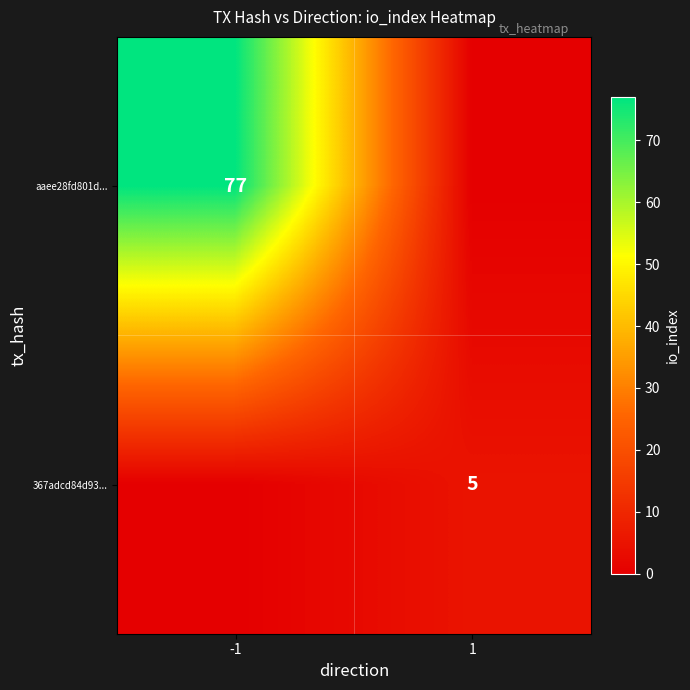

The value of aaee28fd801d... at -1 is 135. True or false?

False